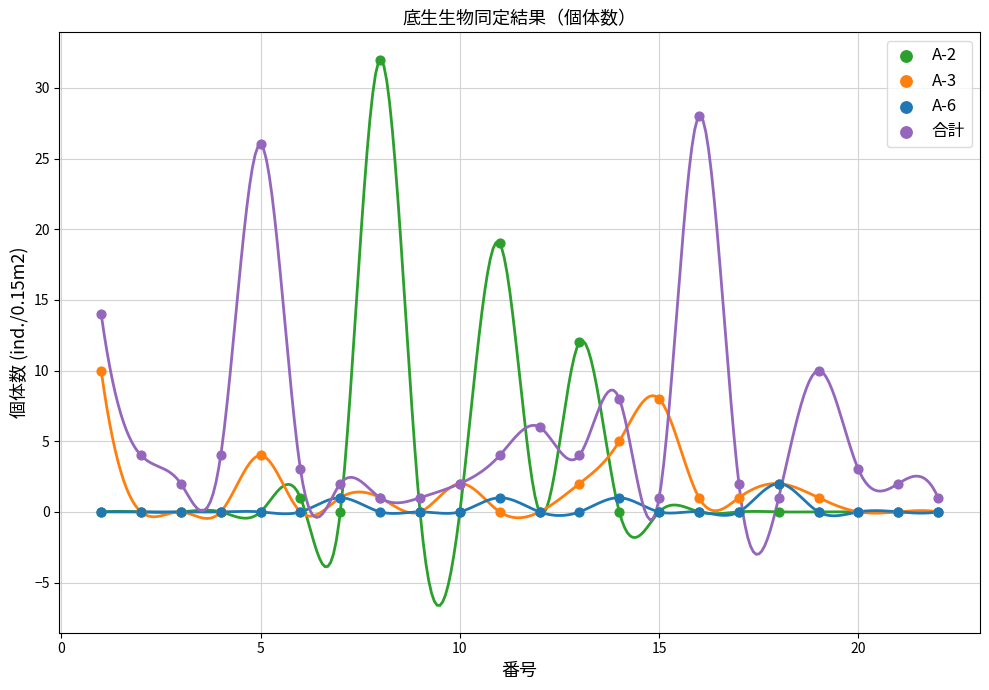

Across all series, what Y value is closest to 16?

14